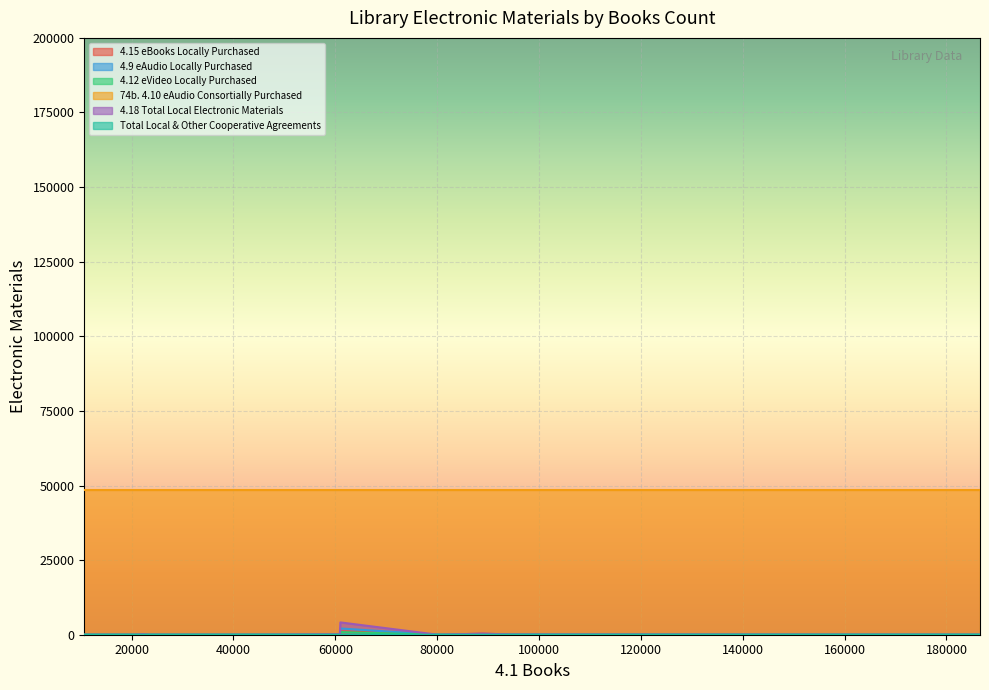

Which series has the largest total across all categories?

74b. 4.10 eAudio Consortially Purchased